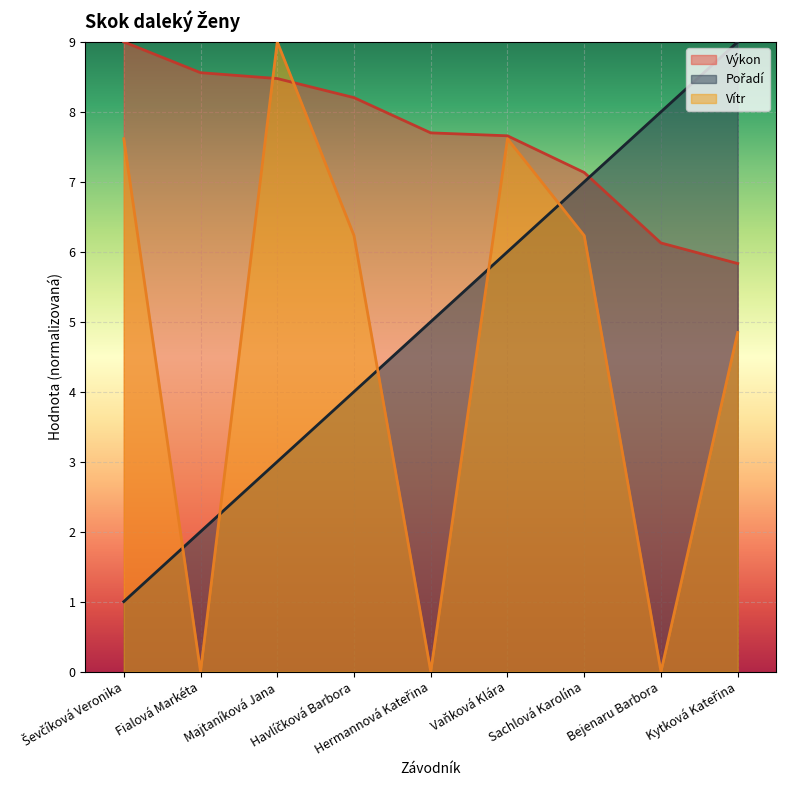

Rank the series by their maximum value, from lowest to highest.

Pořadí, Výkon, Vítr